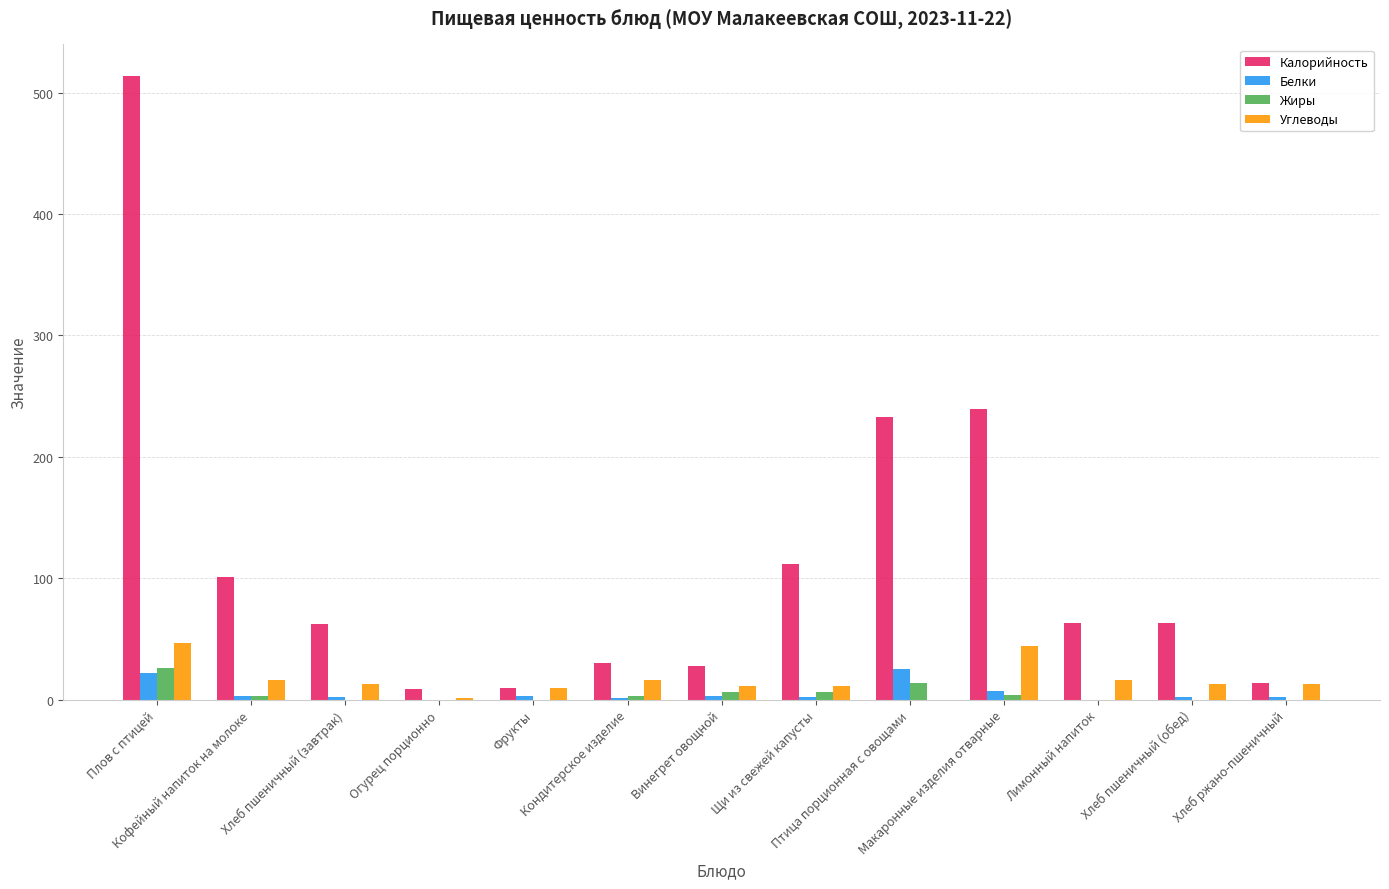

What is the sum of all Калорийность values?

1478